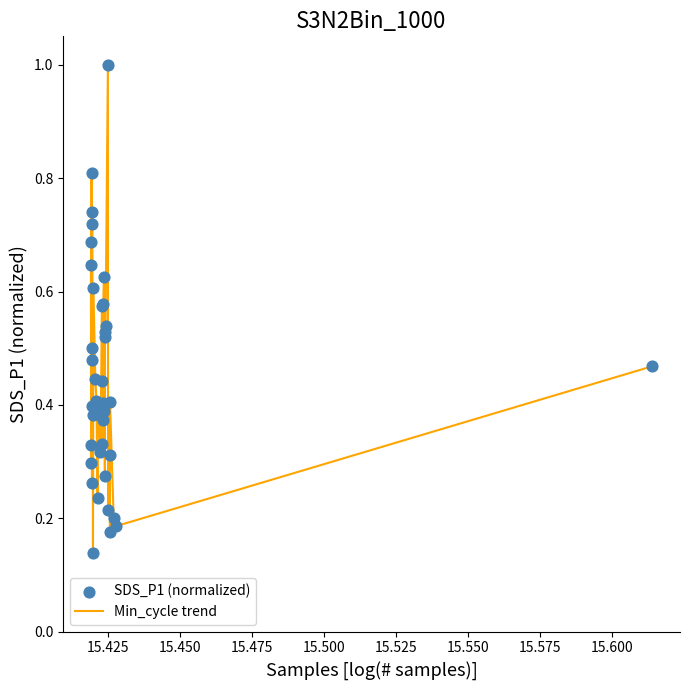

What is the maximum value shown in the chart?

1.0